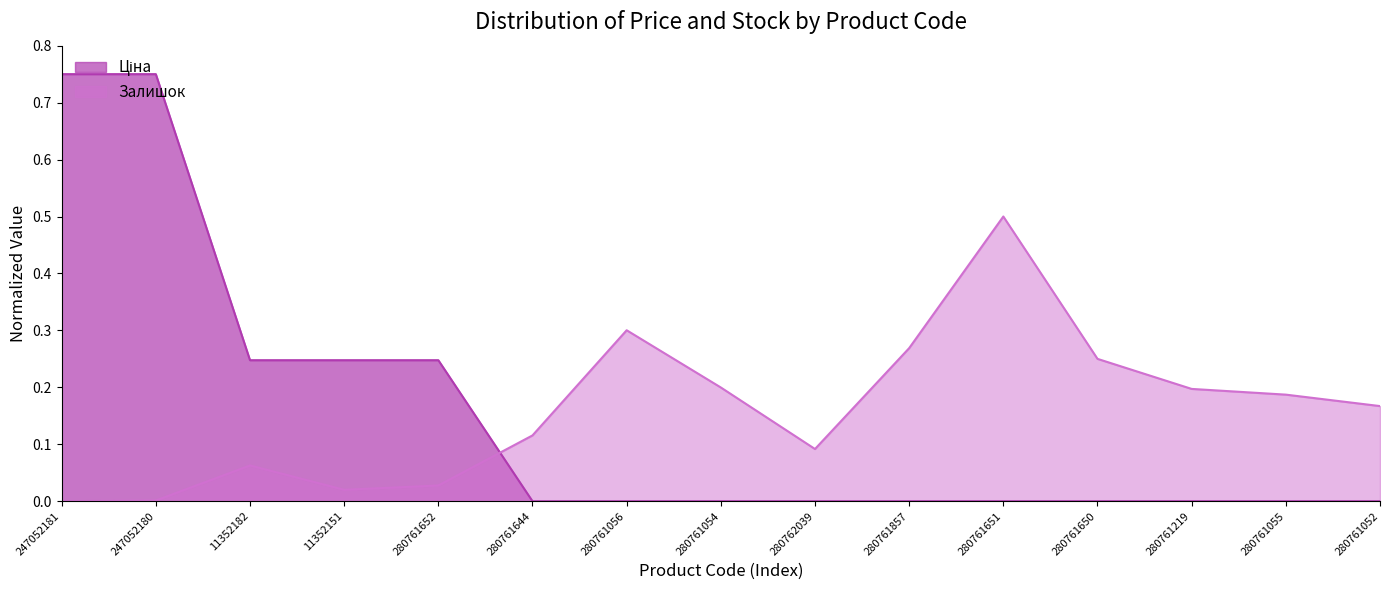

Where is Ціна nearest to the value 0?

280761644